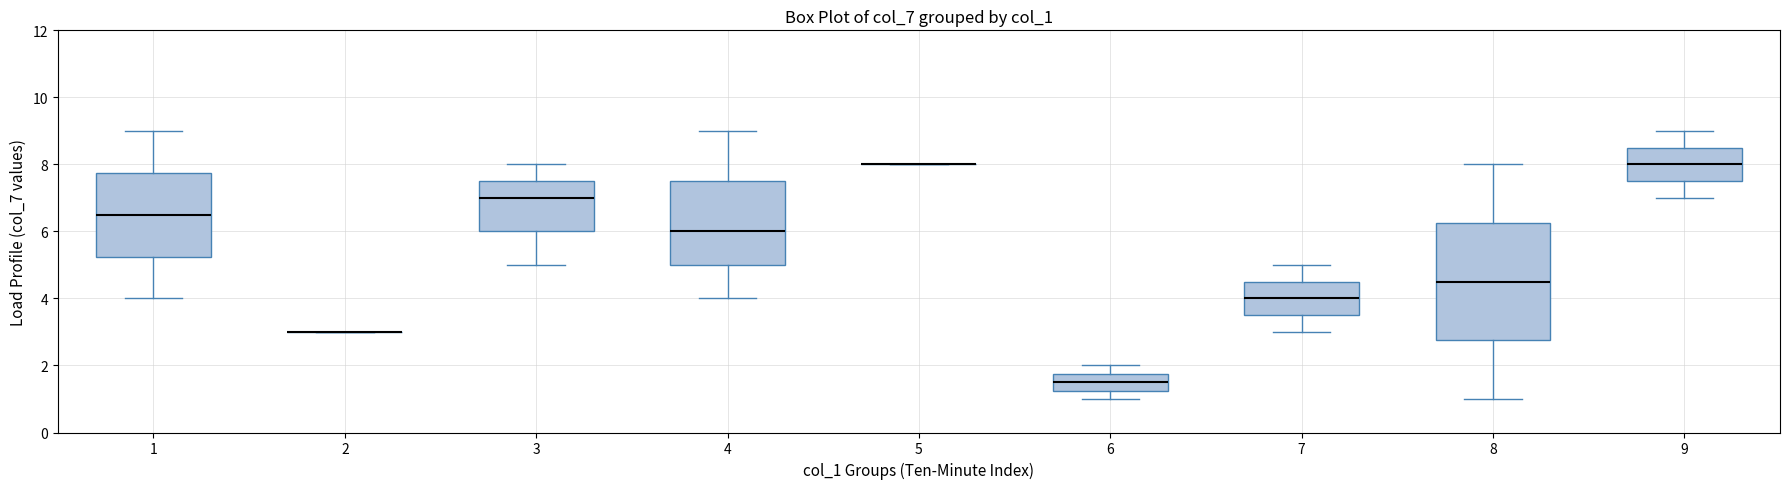

Where does the median line of the box at x = 9 sit on the y-axis? The values are not printed on the chart, so give them approximately, as read against the axis.

8.0